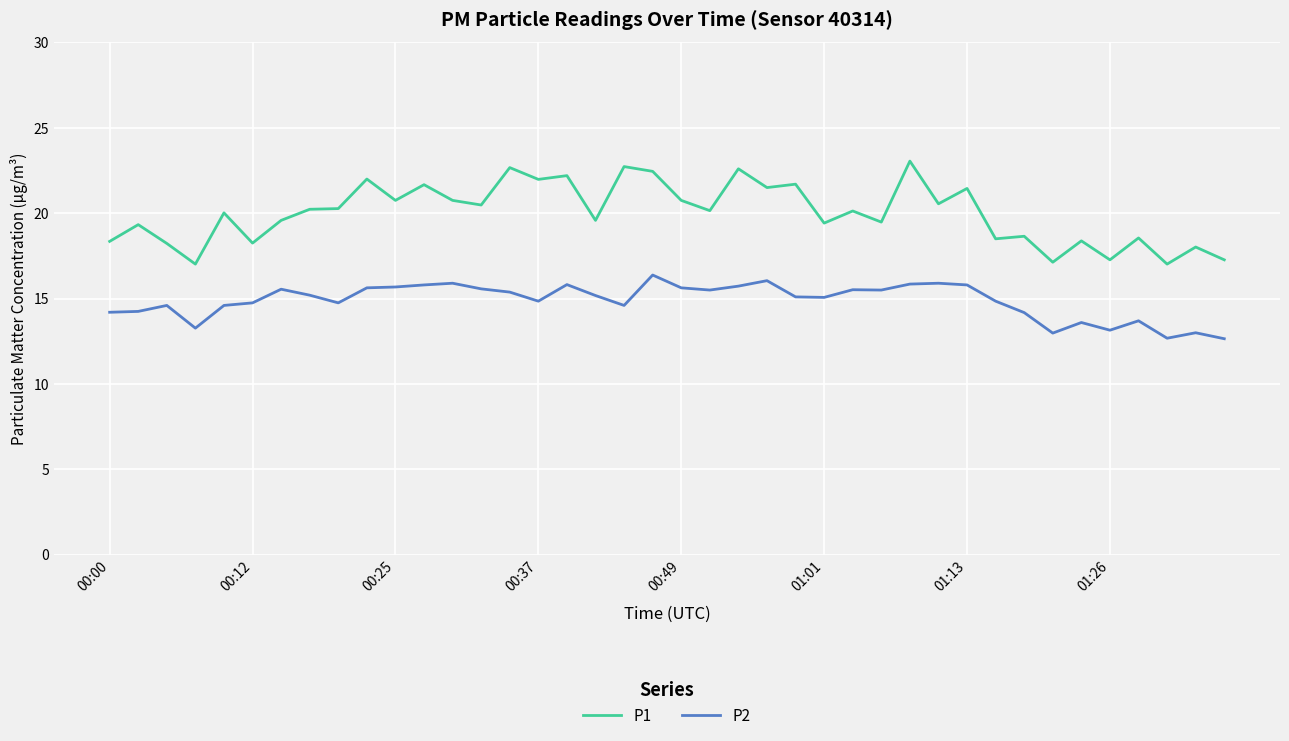

List the series in order of their peak value, highest first.

P1, P2